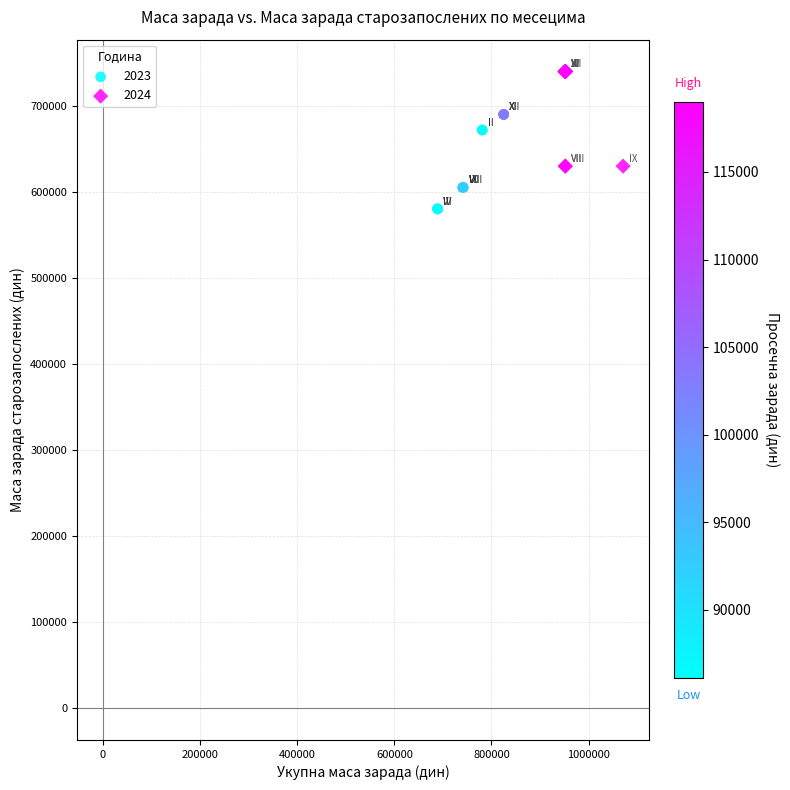

Which series reaches the maximum Y coordinate?

2024